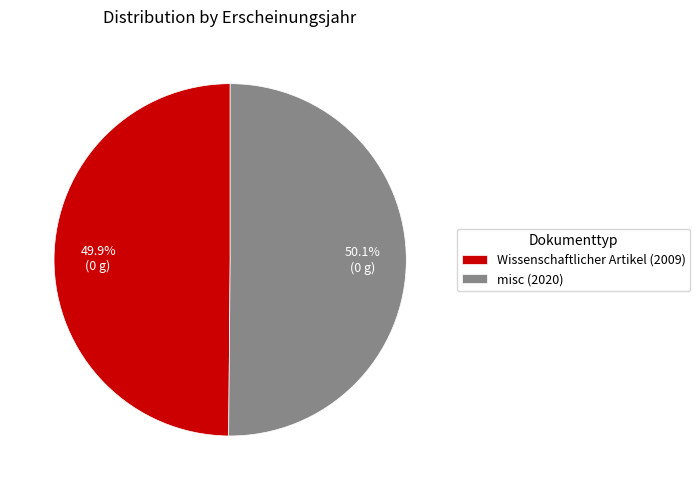

Count the number of slices in the pie.

2